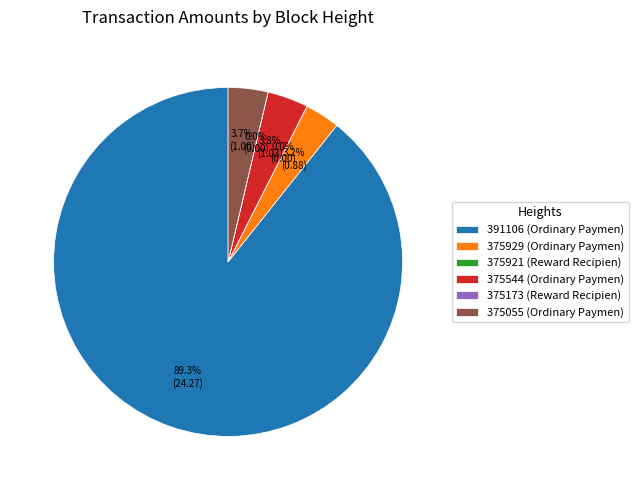

Which category accounts for the majority?

391106